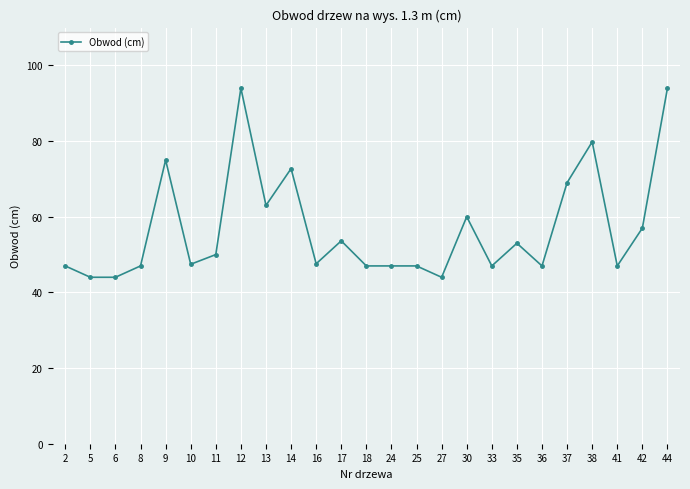

What is the difference between the second highest and minimum values?

50.0